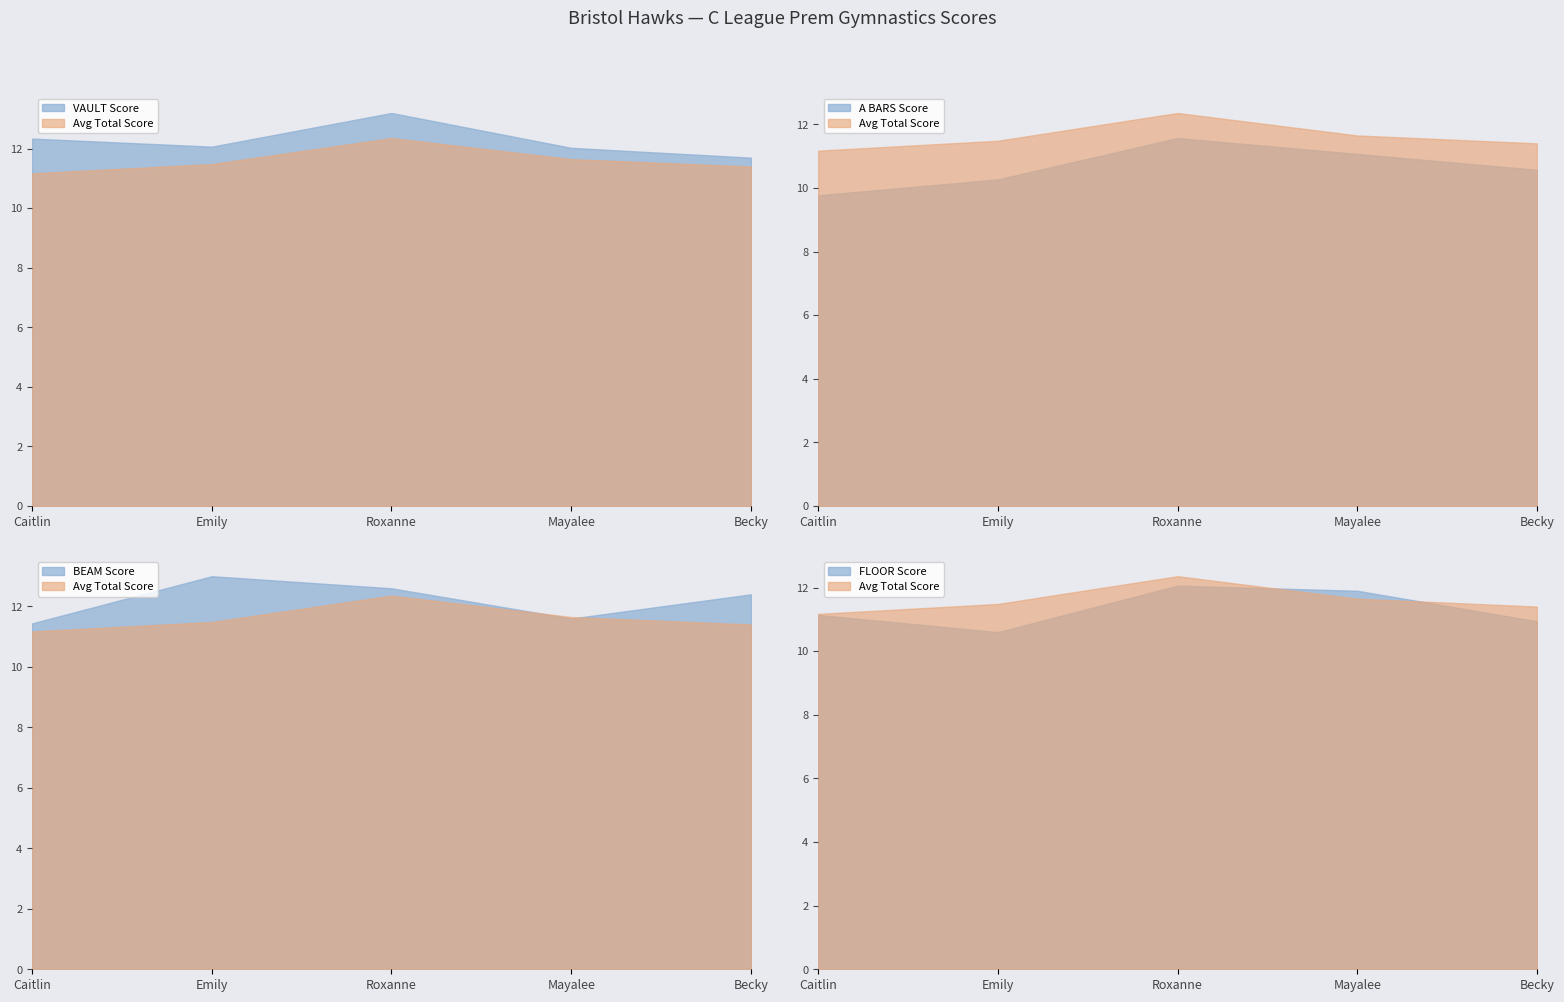

The value of VAULT at Caitlin Lochhead is 8.0. True or false?

False